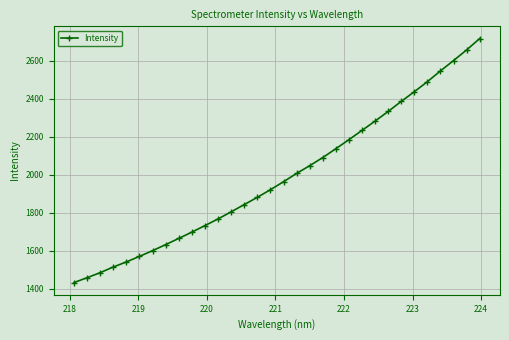

What is the value of the 11th point from the left?

1731.7